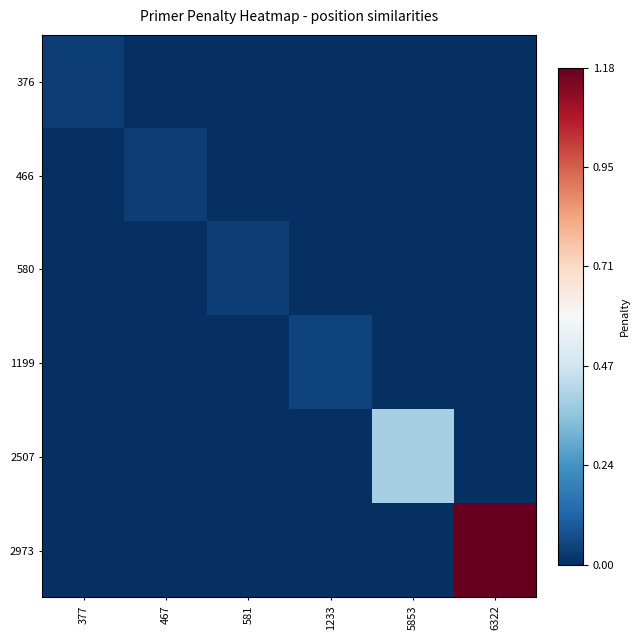

Which category has the highest value across all series?

6322